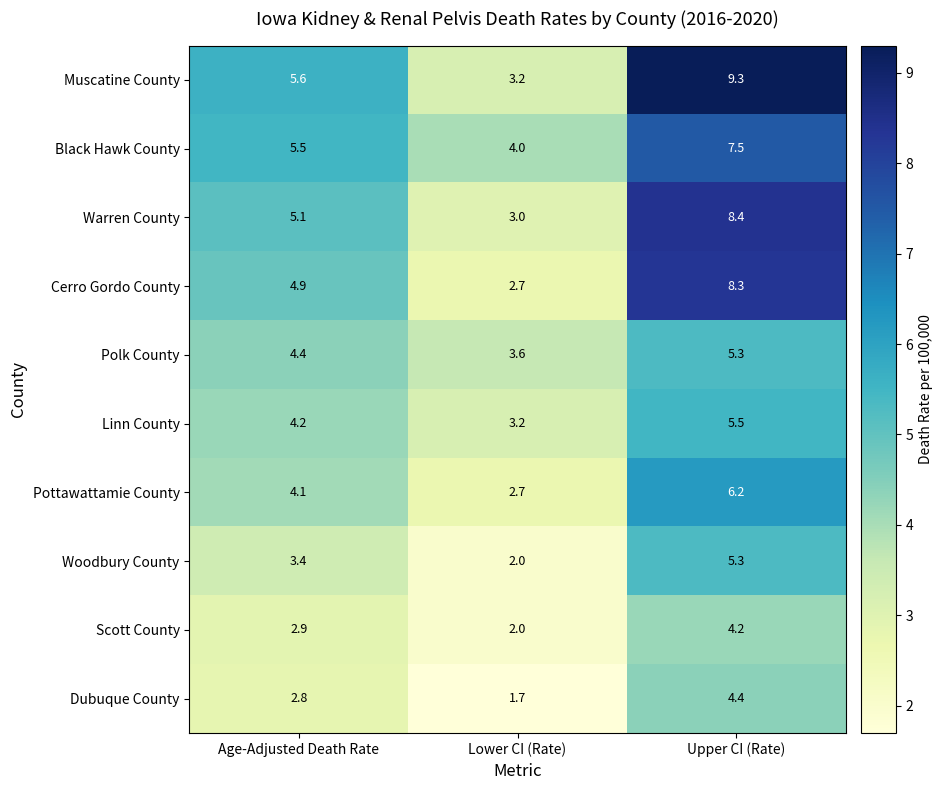

Which label corresponds to the largest value in the chart?

Upper CI (Rate)